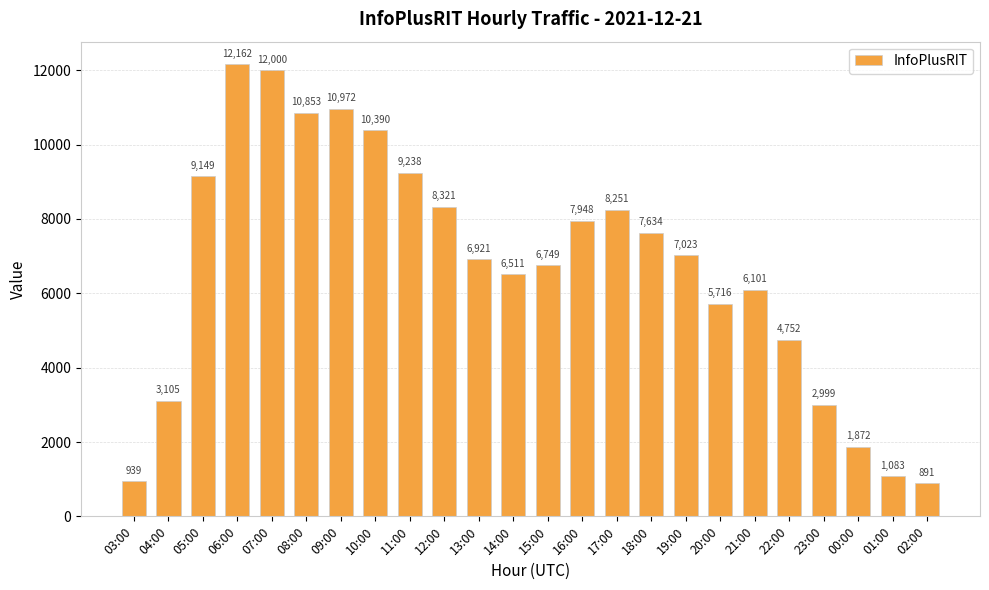

What is the change in value from 04:00 to 21:00?

+2996